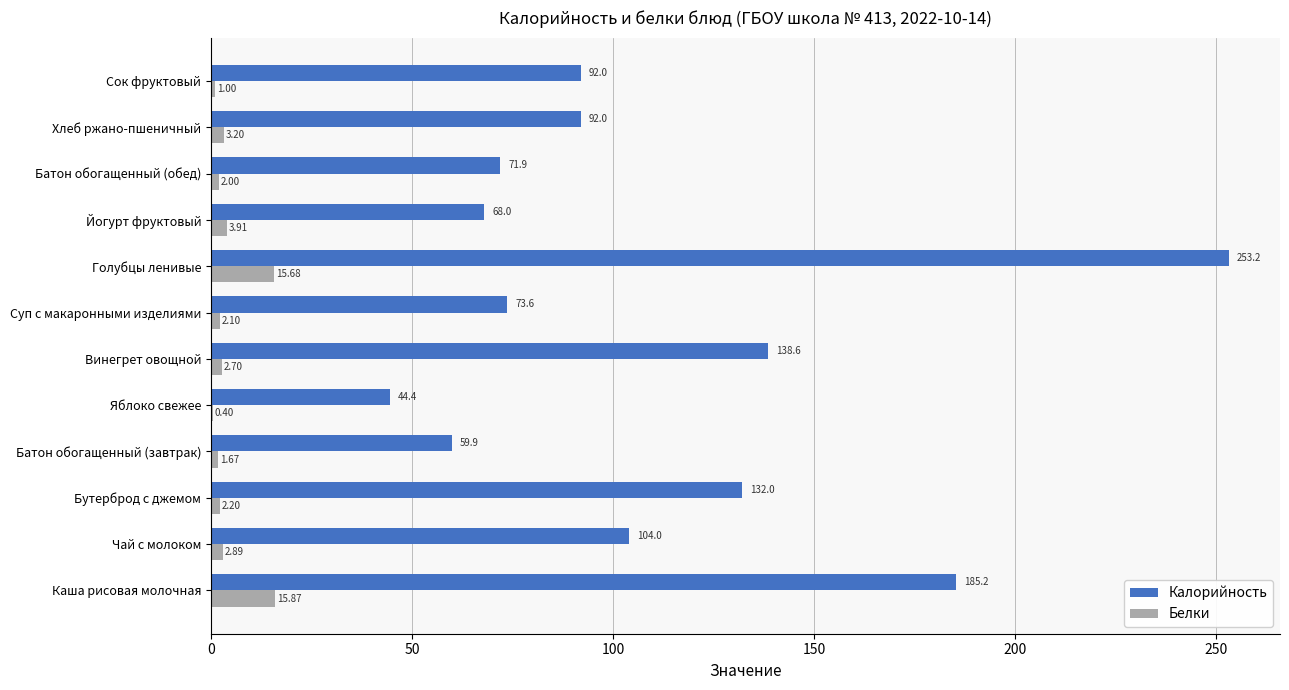

Is the value of Калорийность at Батон обогащенный (завтрак) greater than the value of Белки at Винегрет овощной?

Yes